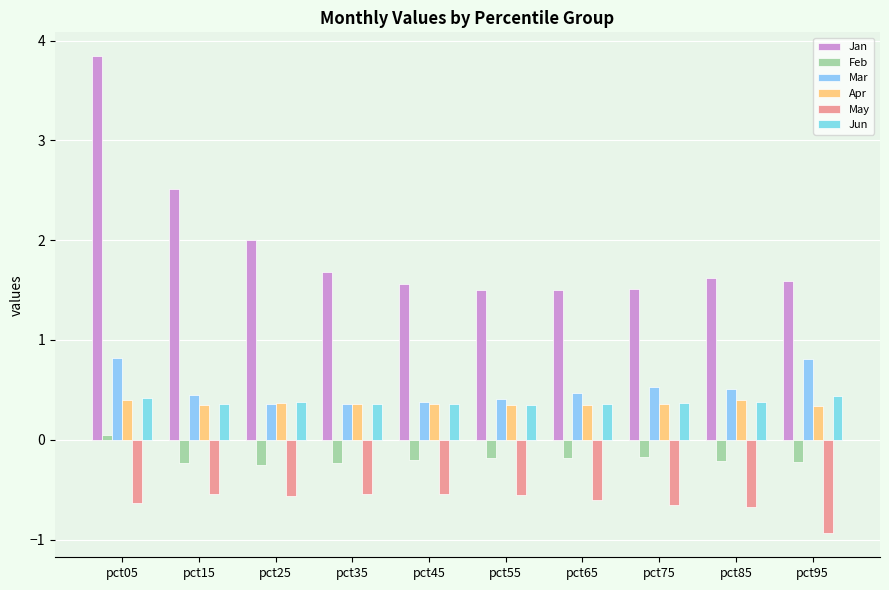

What is the sum of the Apr values at pct35 and pct05?

0.8